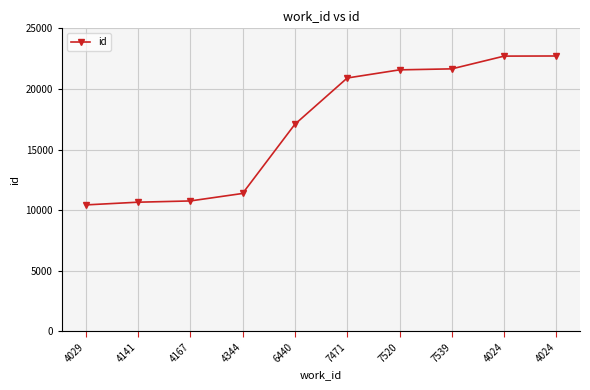

List the labels in order of value, smallest first.

4029, 4141, 4167, 4344, 6440, 7471, 7520, 7539, 4024, 4024